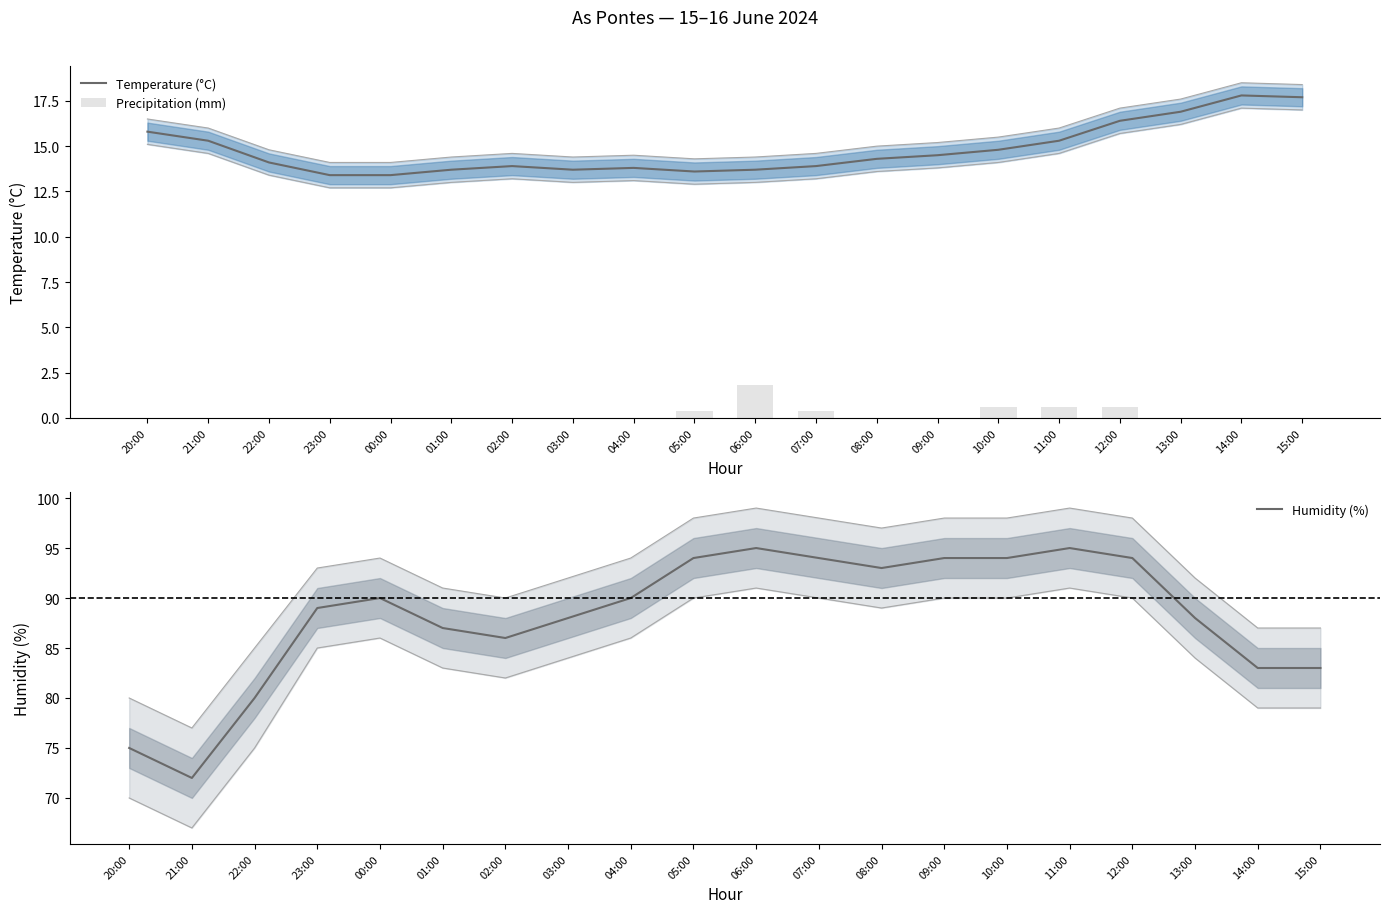

Which has a higher value, 21:00 or 20:00?

20:00